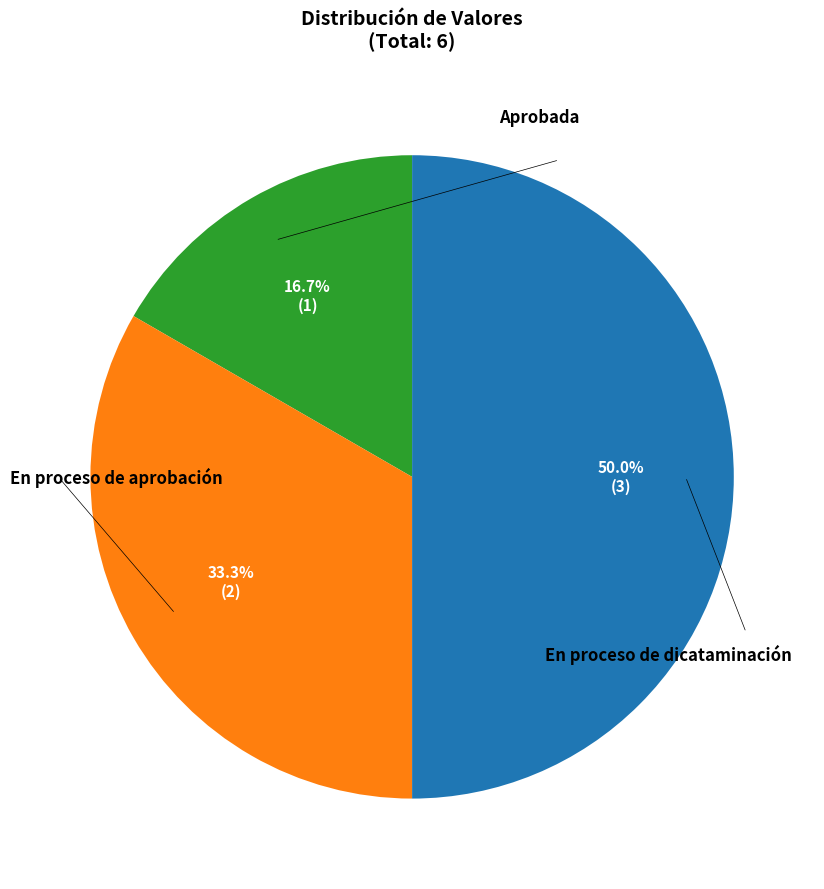

How many slices are in this pie chart?

3